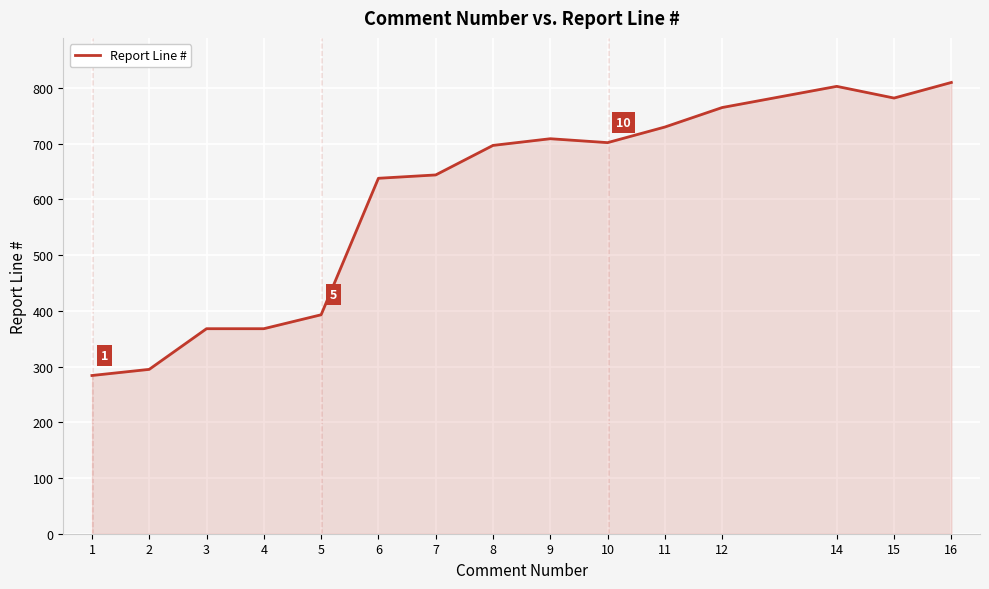

What is the difference between the maximum and minimum values?

526